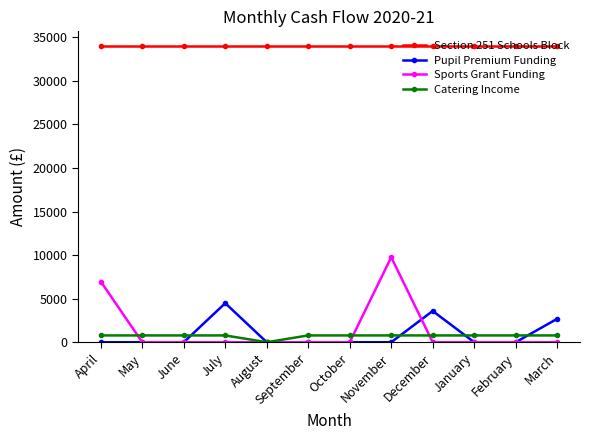

What is the average value of the Pupil Premium Funding series?

896.7